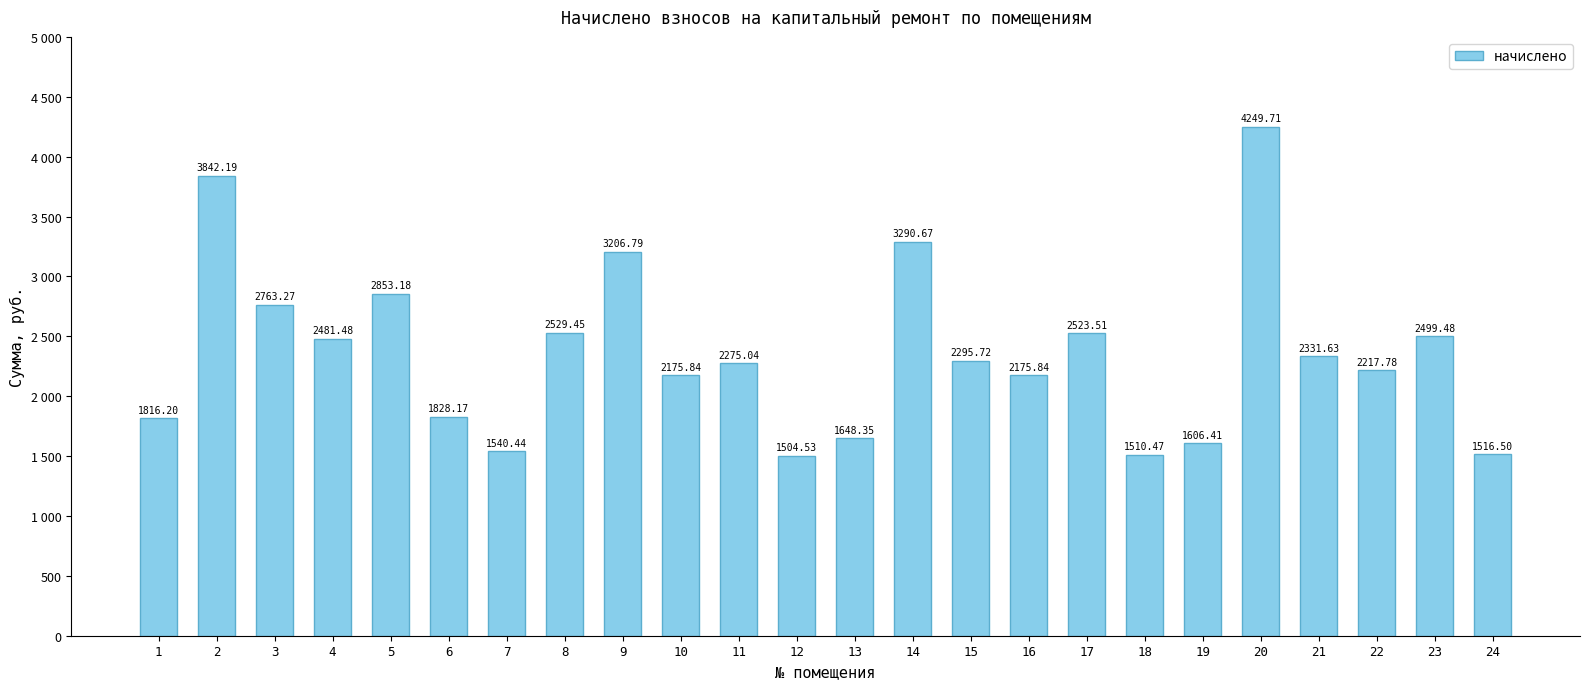

Does the chart contain any negative values?

No